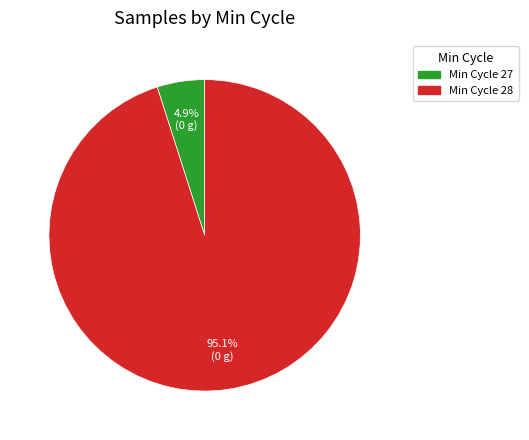

Does any single category account for the majority?

Yes